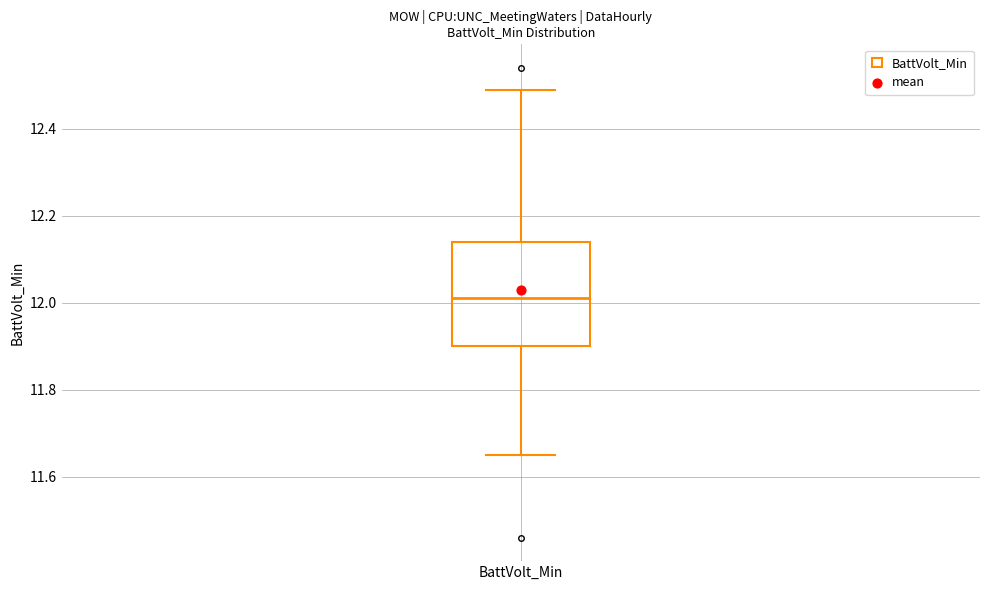

Where is the lower edge of the box for BattVolt_Min on the y-axis? The values are not printed on the chart, so give them approximately, as read against the axis.

11.90